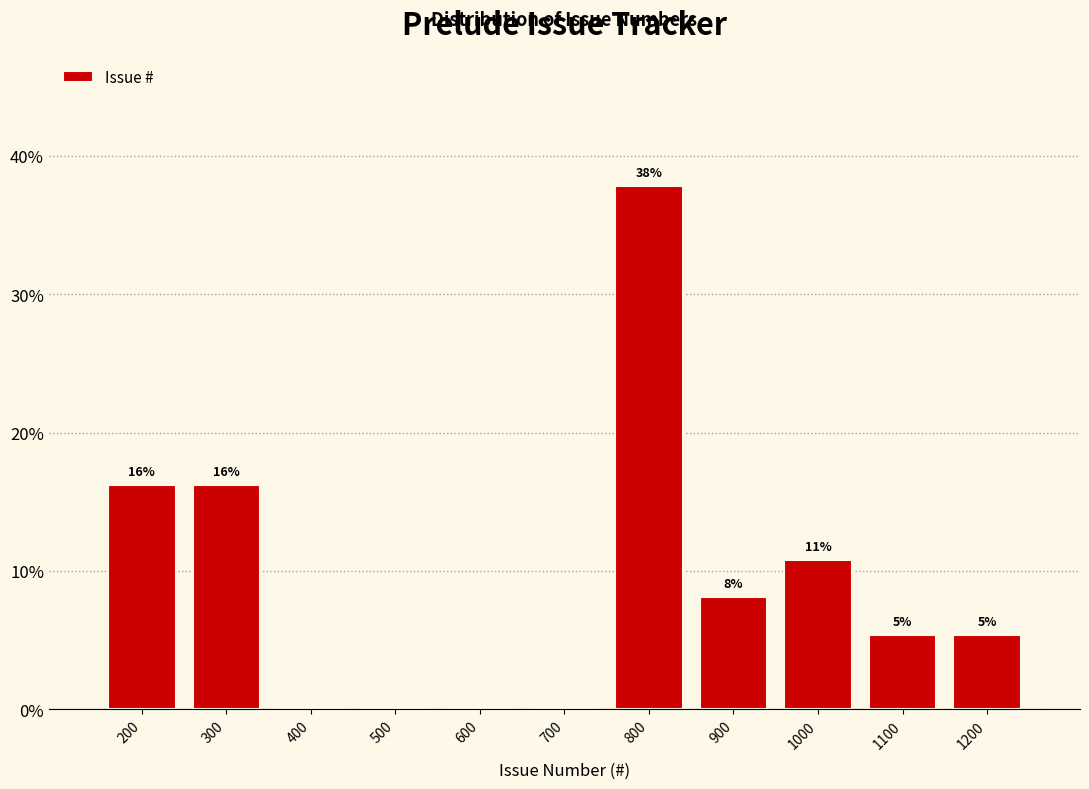

Are the bars horizontal?

No